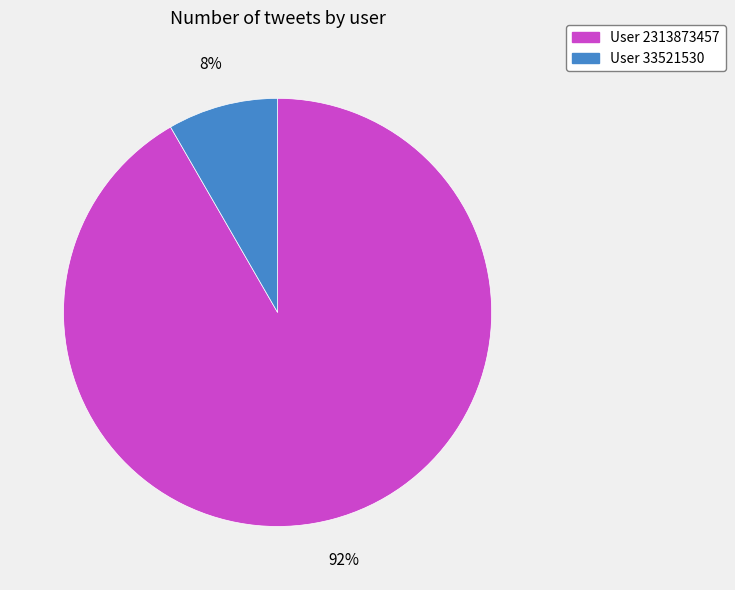

To the nearest percent, what is the average slice percentage?

50%